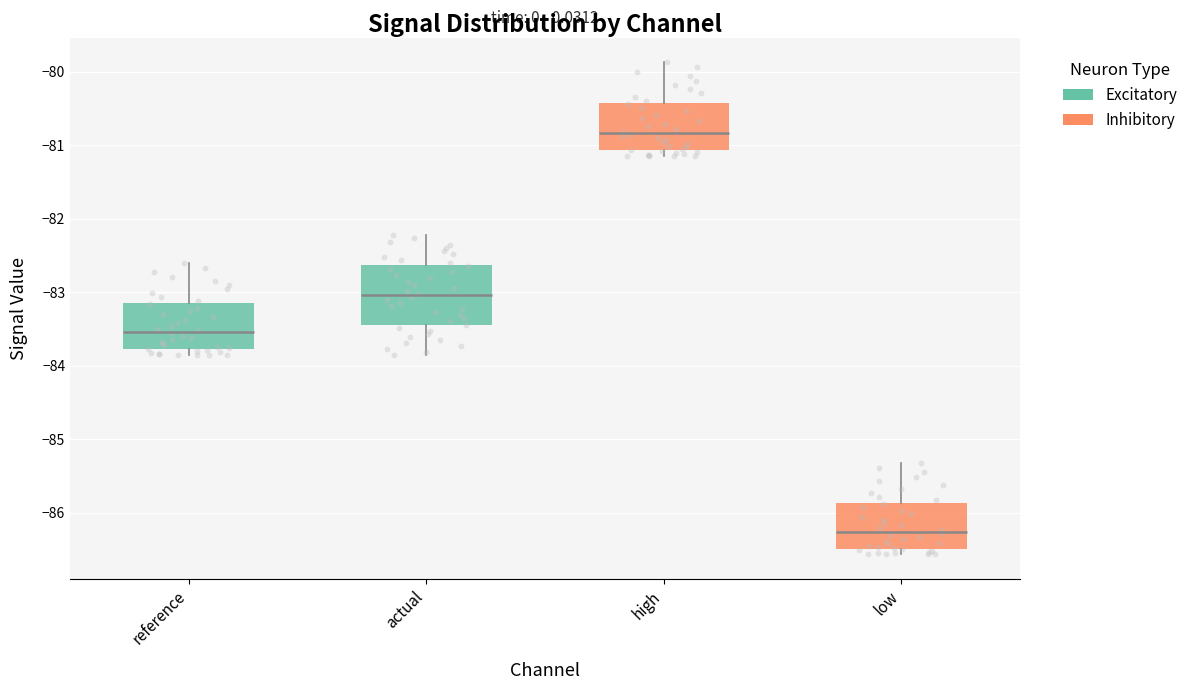

Where is the lower edge of the box for high on the y-axis? The values are not printed on the chart, so give them approximately, as read against the axis.

-81.1